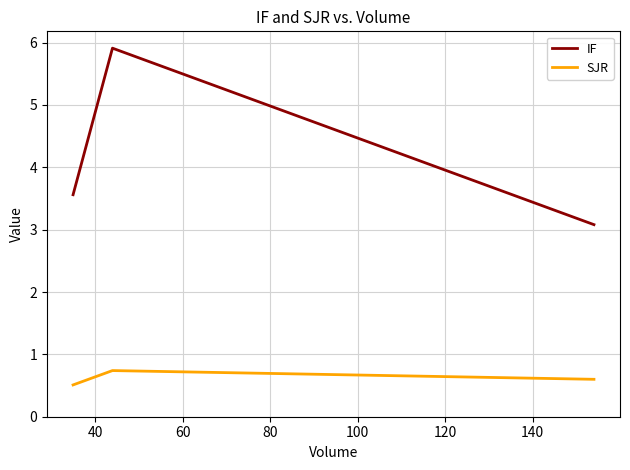

At how many categories does at least one series exceed 2?

3